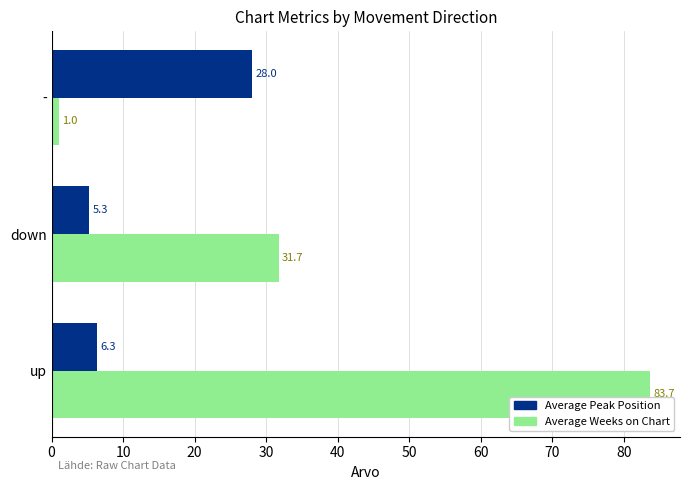

Which category has the lowest value in the Average Peak Position series?

down